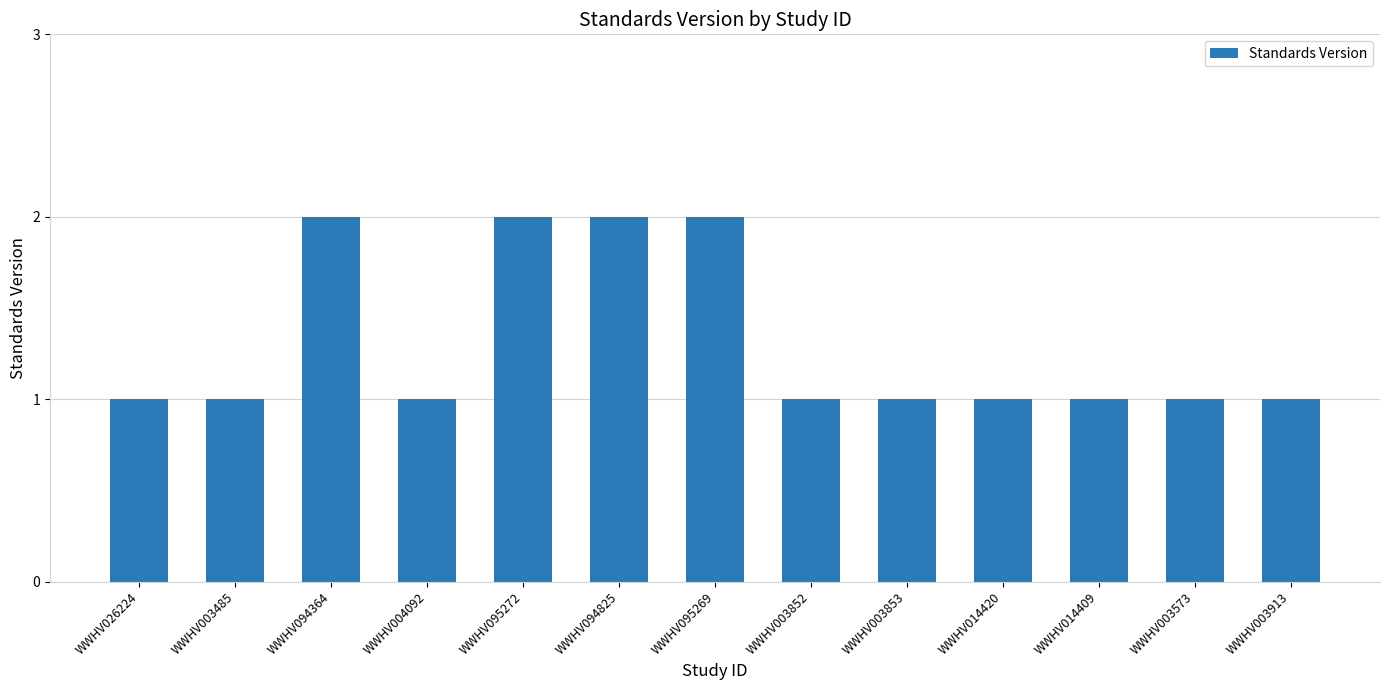

How many bars are there in total?

13